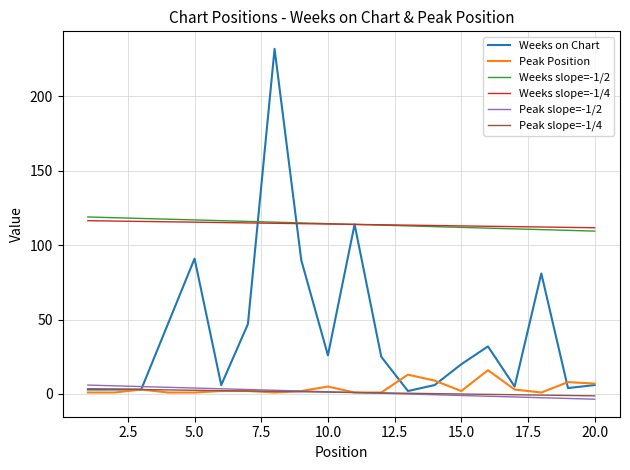

True or false: Peak Position and Weeks slope=-1/2 cross at least once.

False